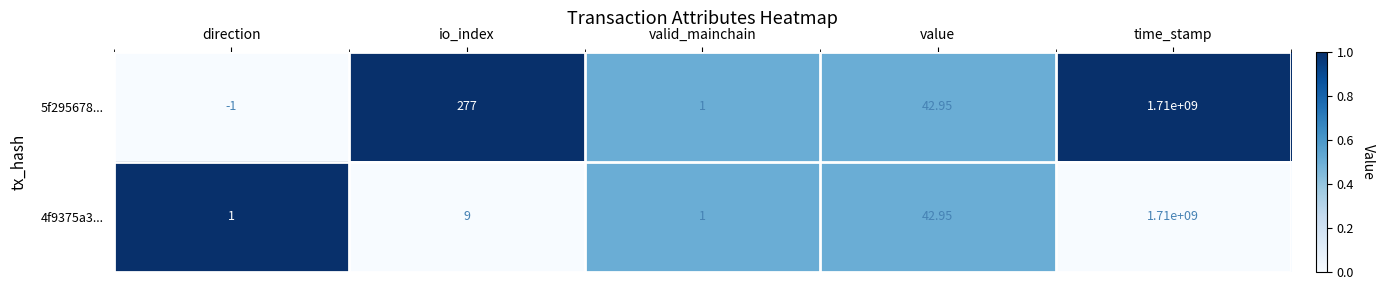

Which category has the lowest value in the 5f295678... series?

direction